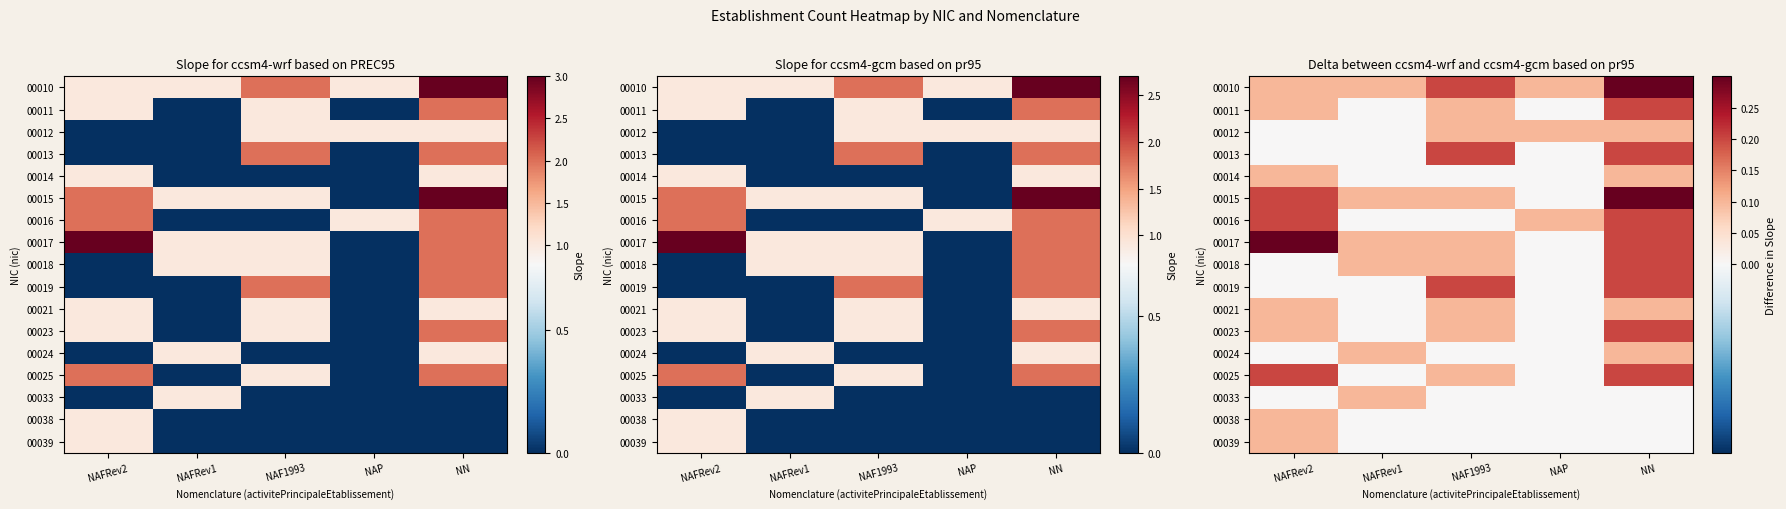

What is the sum of the 00017 values at NAFRev1 and NAP?

0.1